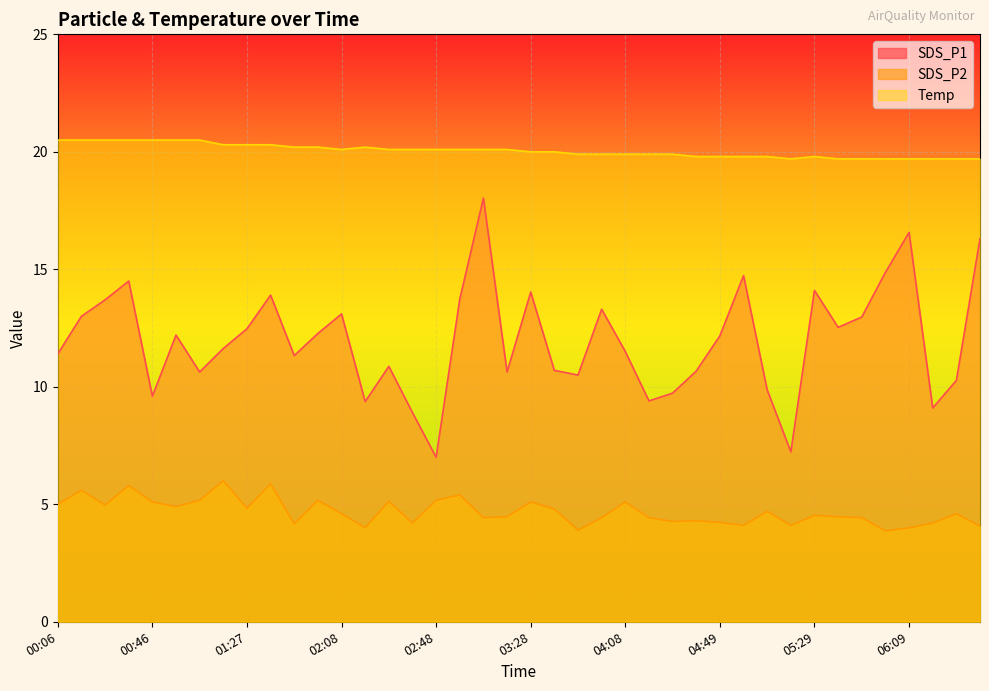

Rank the series at 05:59 from lowest to highest value.

SDS_P2, SDS_P1, Temp